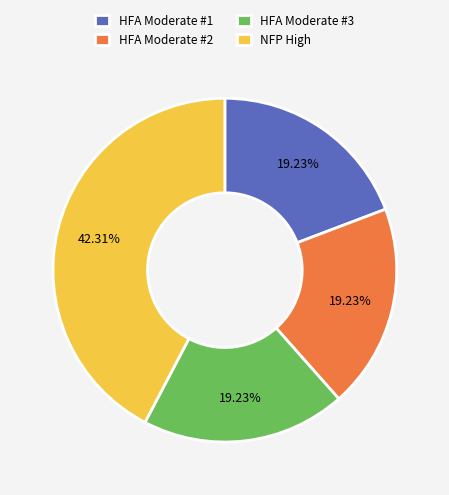

How many slices are in this pie chart?

4